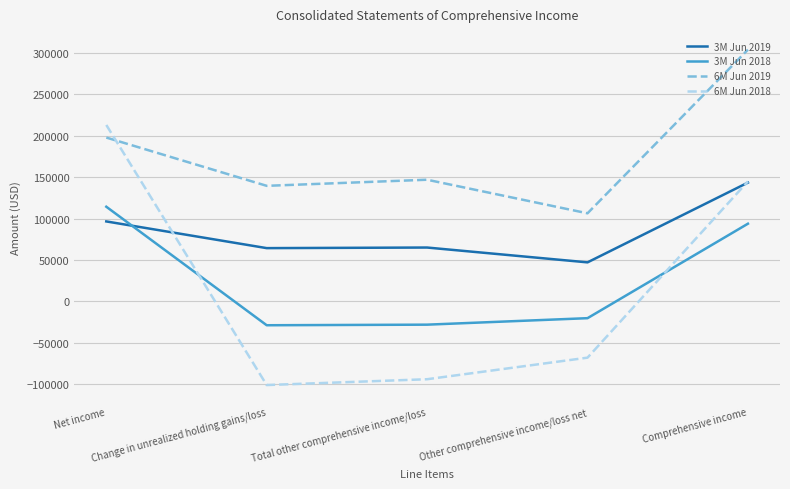

Is the value of 6M Jun 2019 at Net income greater than the value of 6M Jun 2018 at Comprehensive income?

Yes